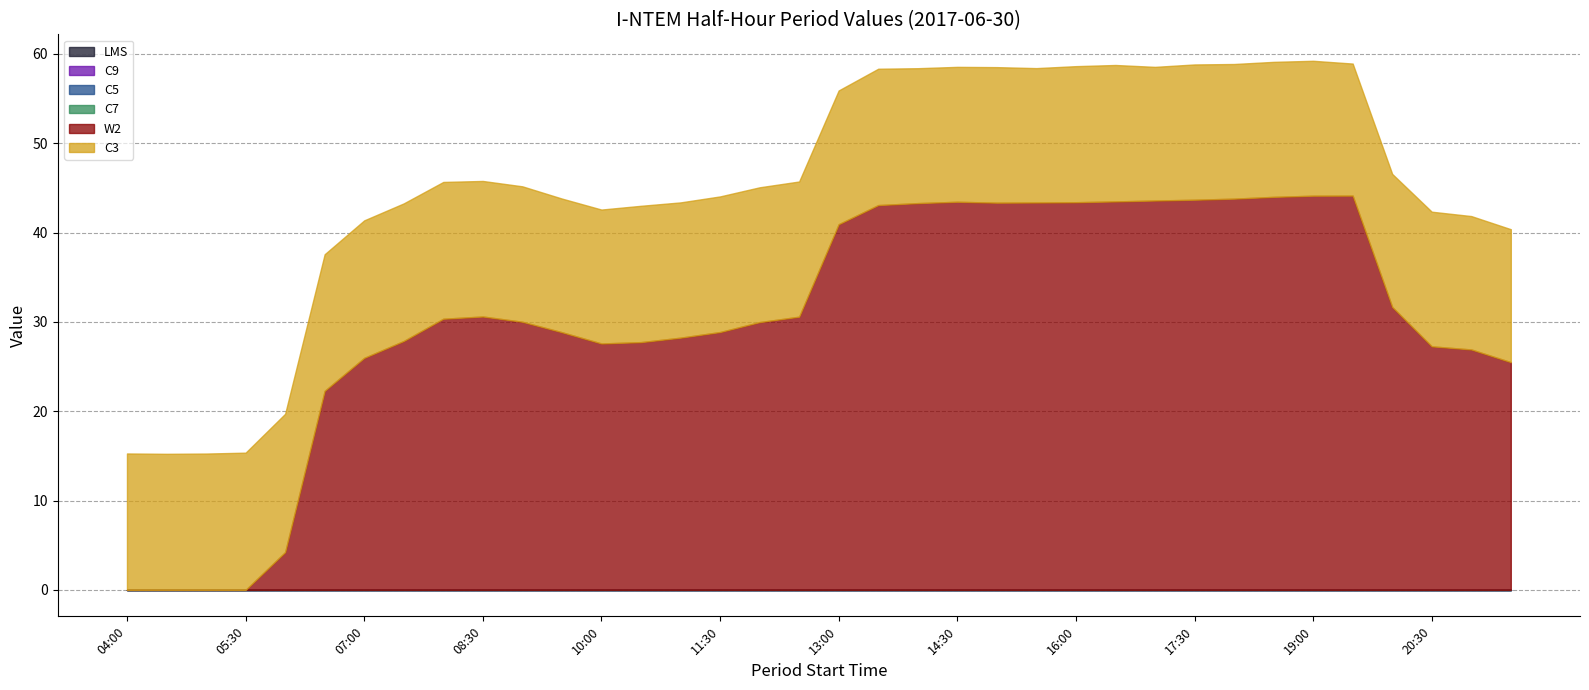

At which category is the sum across all series the highest?

19:00